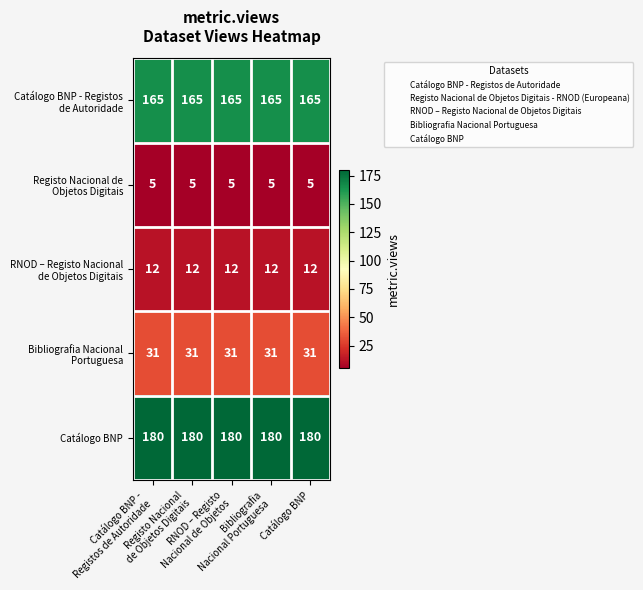

What is the smallest value displayed?

5